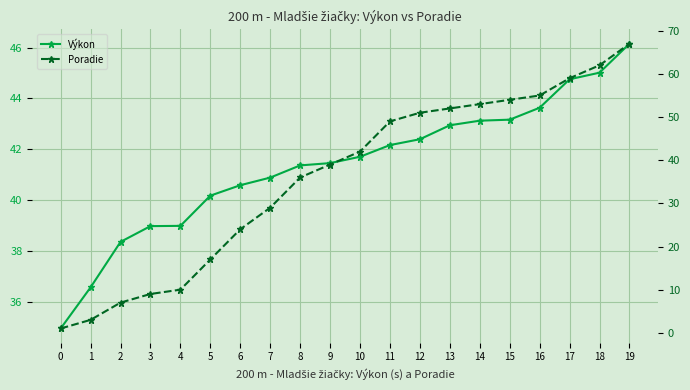

True or false: Výkon and Poradie intersect in this chart.

True